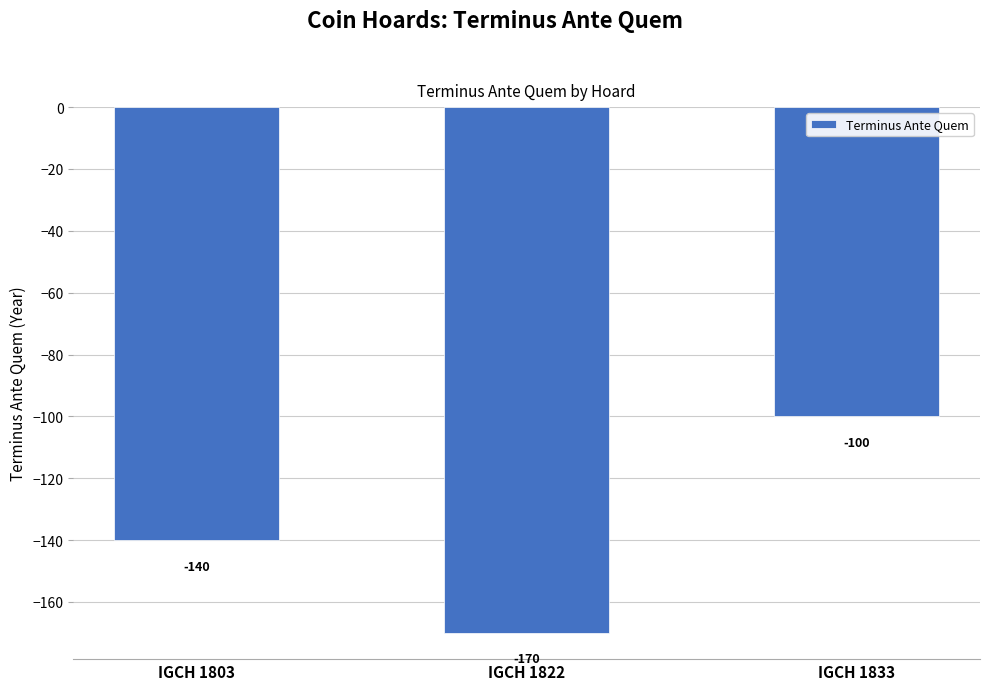

How many distinct data groups are displayed?

1